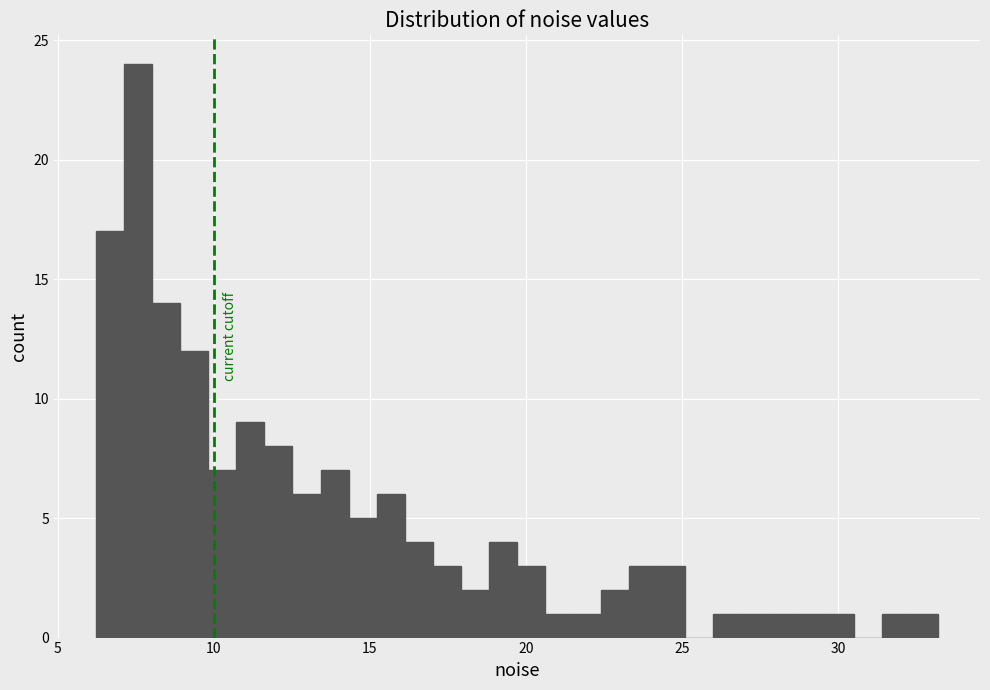

Read against the x-axis, roughly where is the centre of the tallest bar?

7.5